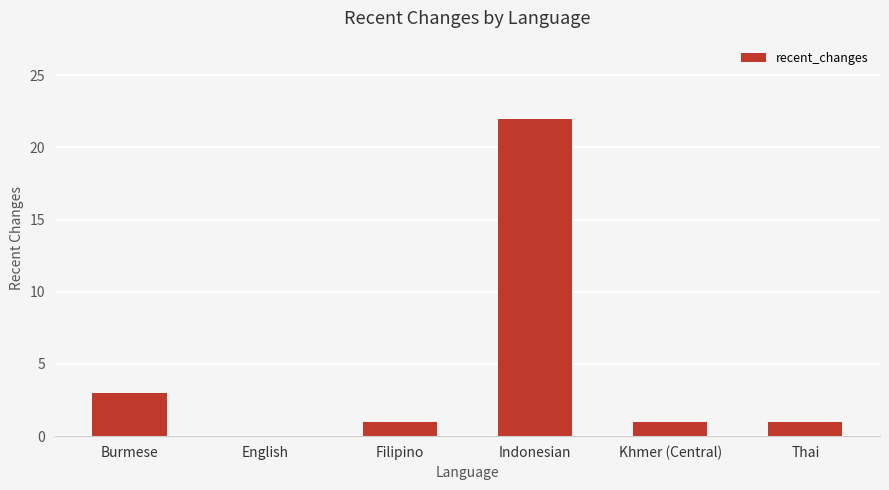

What is the change in value from Burmese to English?

-3